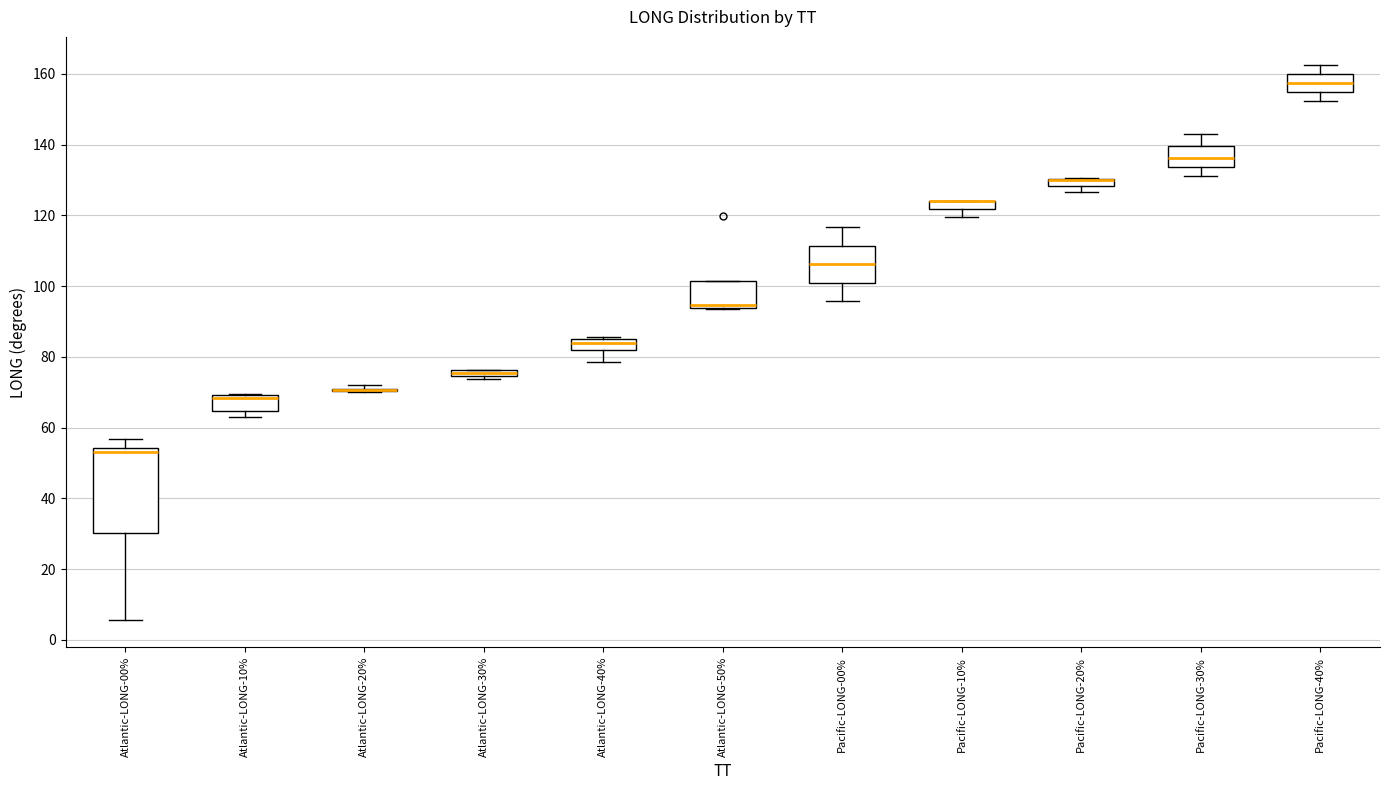

Comparing the boxes themselves (not the whiskers), which one is the tallest?

Atlantic-LONG-00%